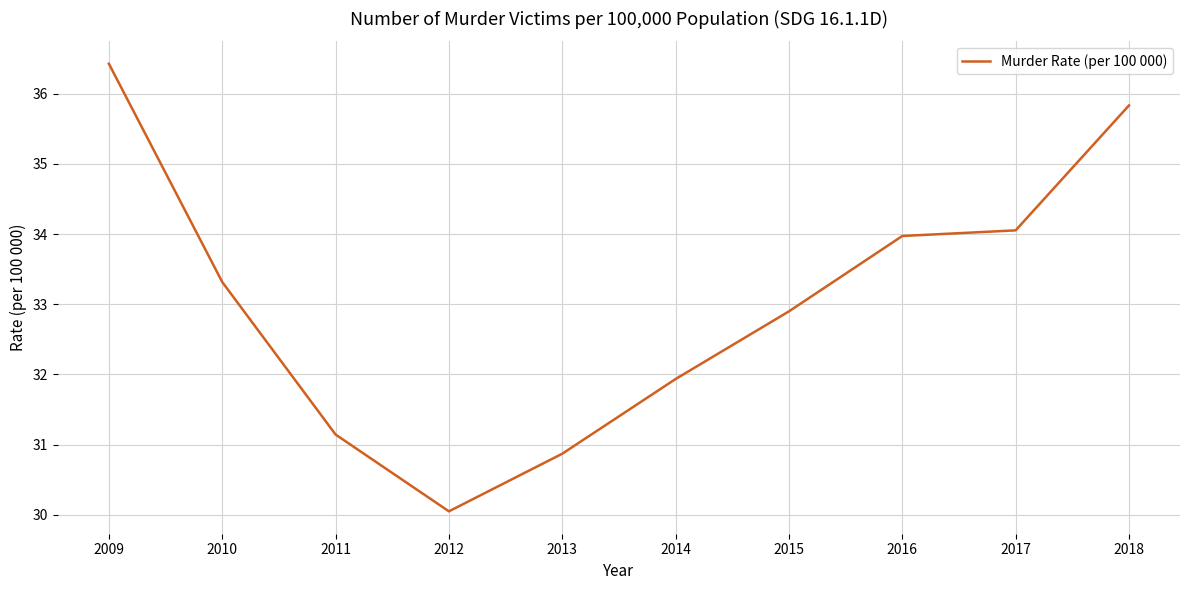

List the labels in order of value, largest first.

2009, 2018, 2017, 2016, 2010, 2015, 2014, 2011, 2013, 2012